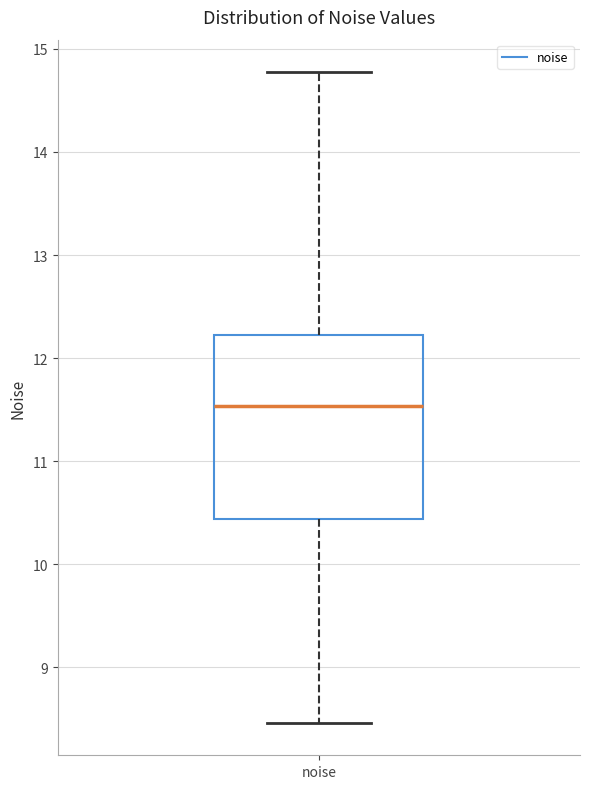

Transcribe this box plot: give where the median line is, the range the box spans, and where the two whiskers end, as read against the y-axis. The values are not printed on the chart, so give them approximately, as read against the axis.

median 11.5, box 10.4 to 12.2, whiskers 8.5 to 14.8